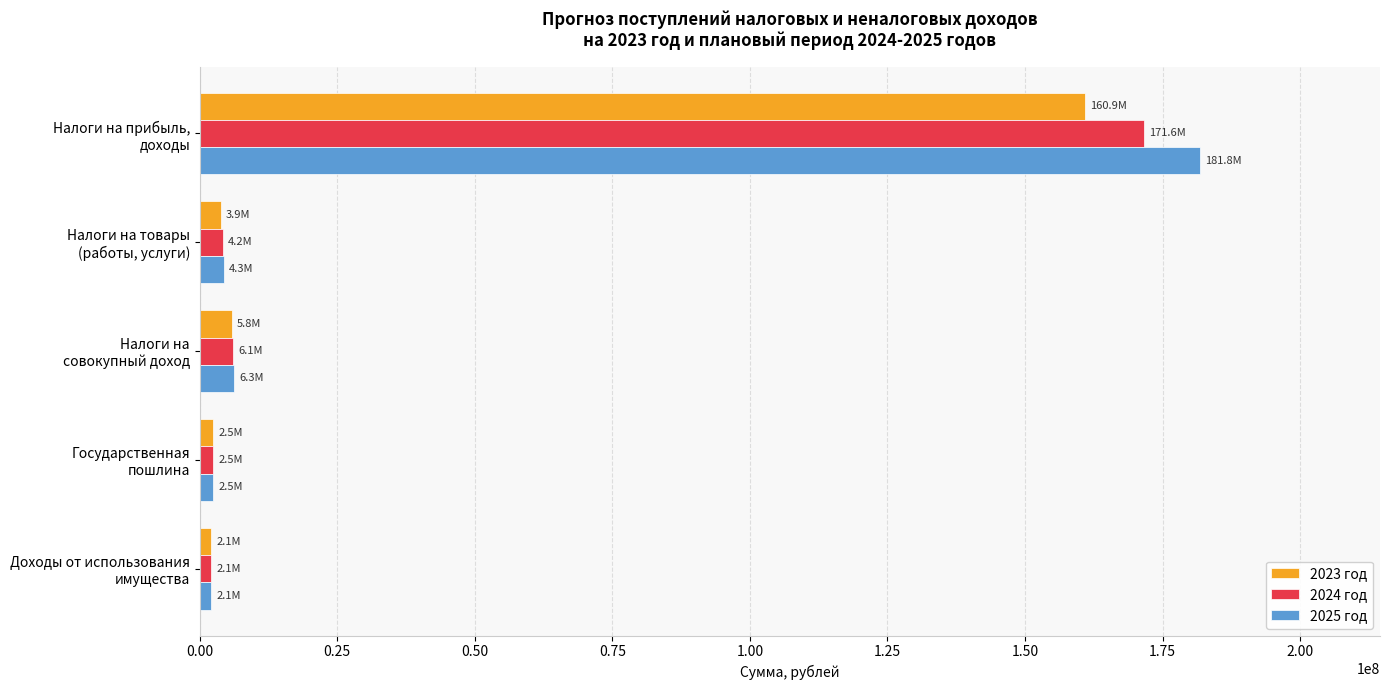

Which series has the largest range (max minus min)?

2025 год